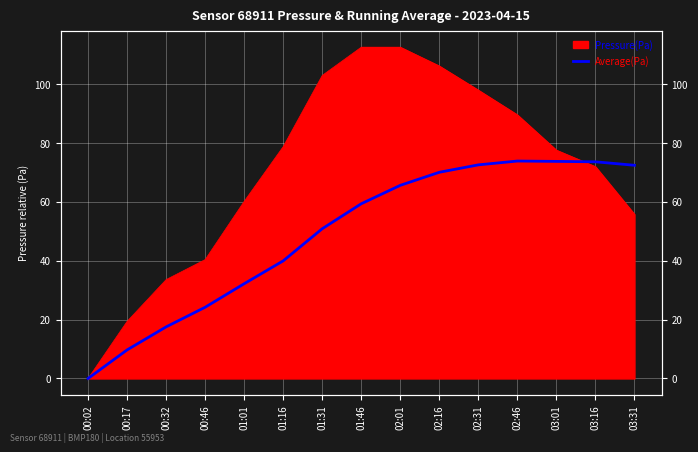

How many values are above zero?

14